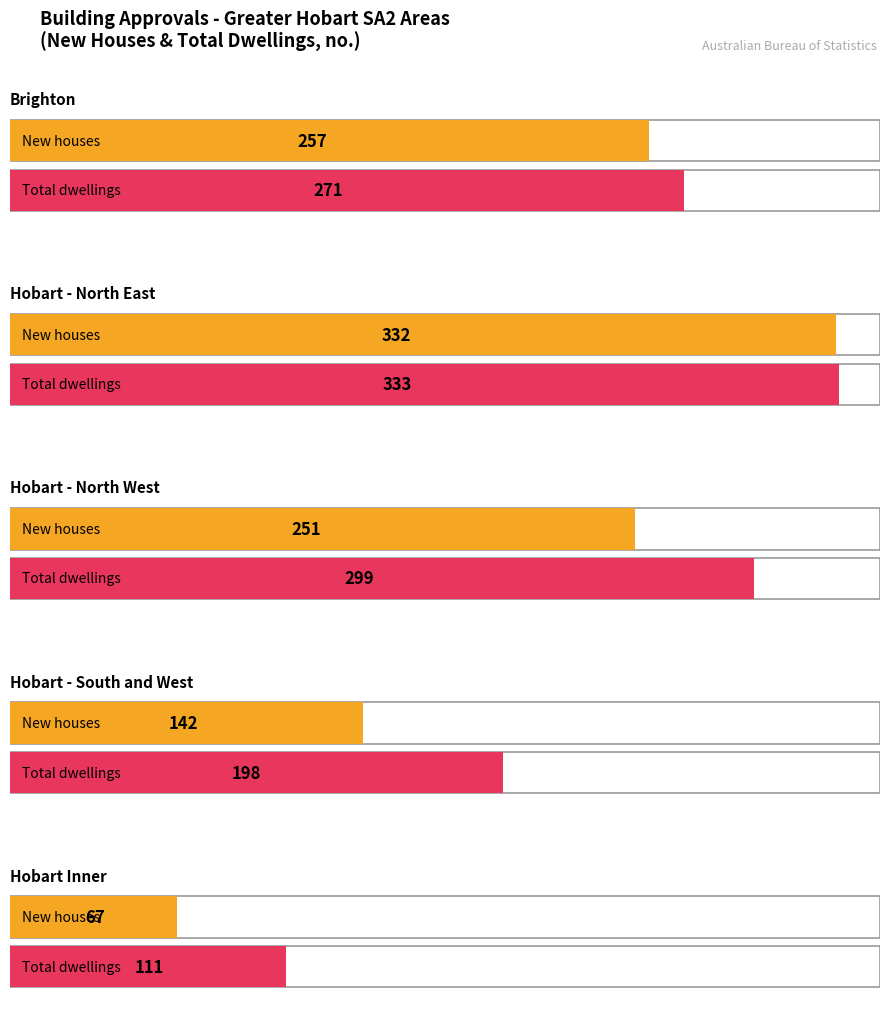

What is the lowest value of the New houses series?

67.0